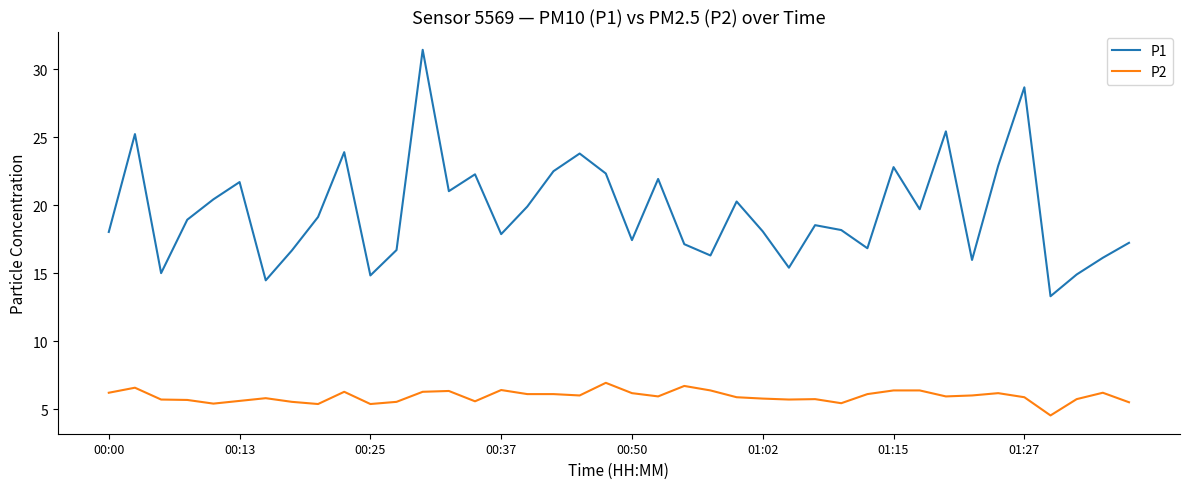

List the series in order of their overall mean, lowest first.

P2, P1